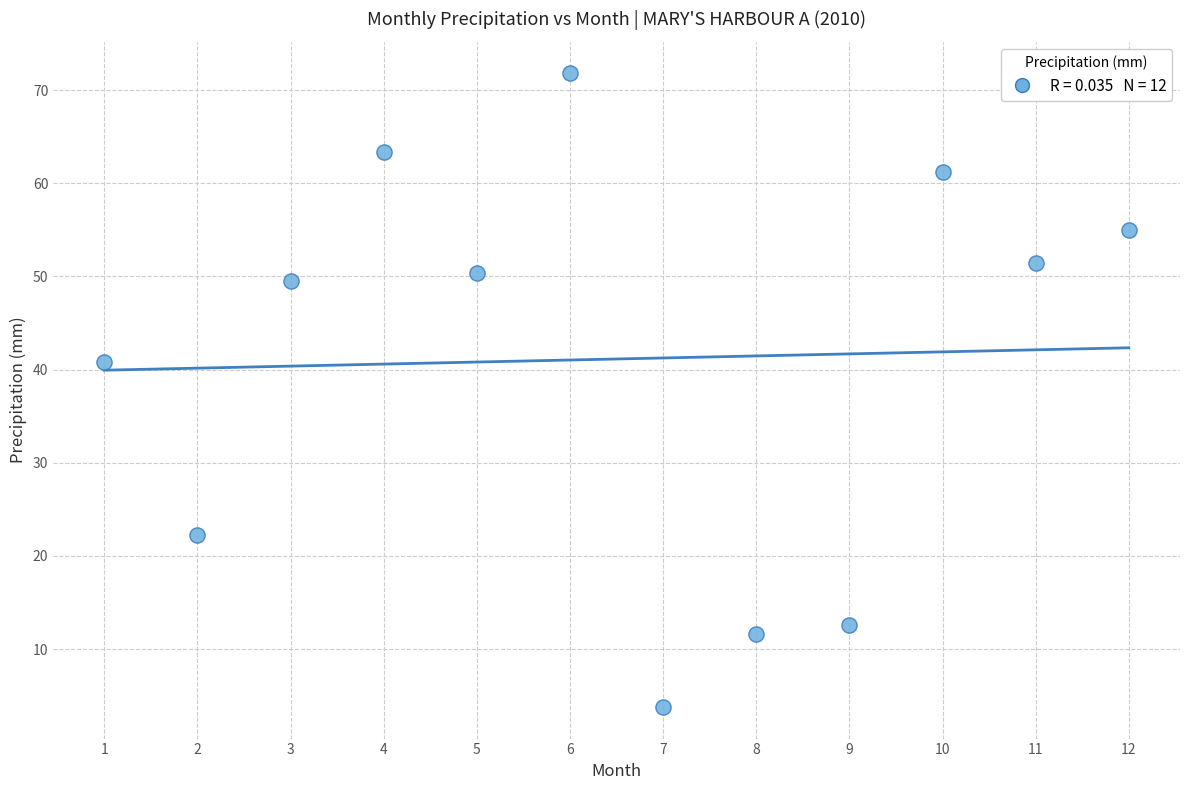

What Y value in the scatter plot is closest to 37?

40.8